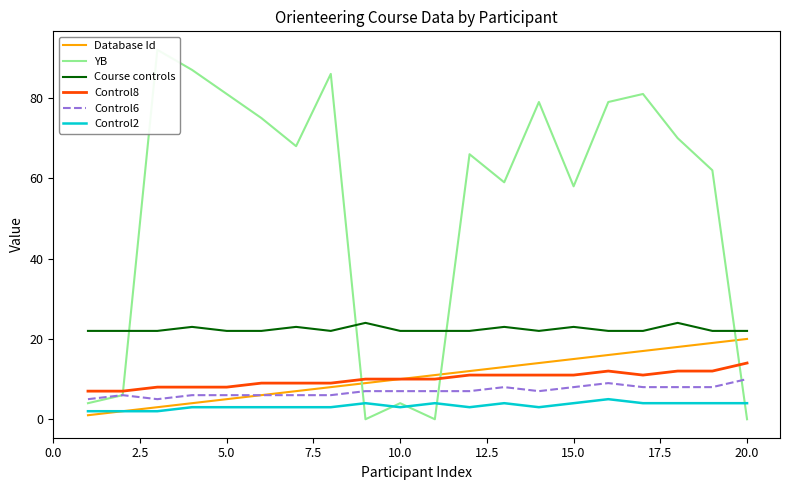

List the series in order of their peak value, lowest first.

Control2, Control6, Control8, Database Id, Course controls, YB